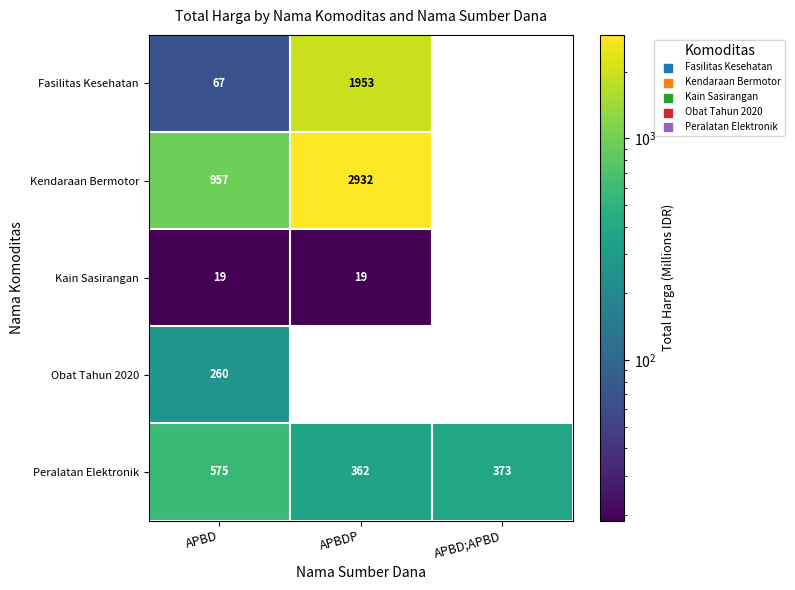

What is the maximum value for Peralatan Elektronik?

575